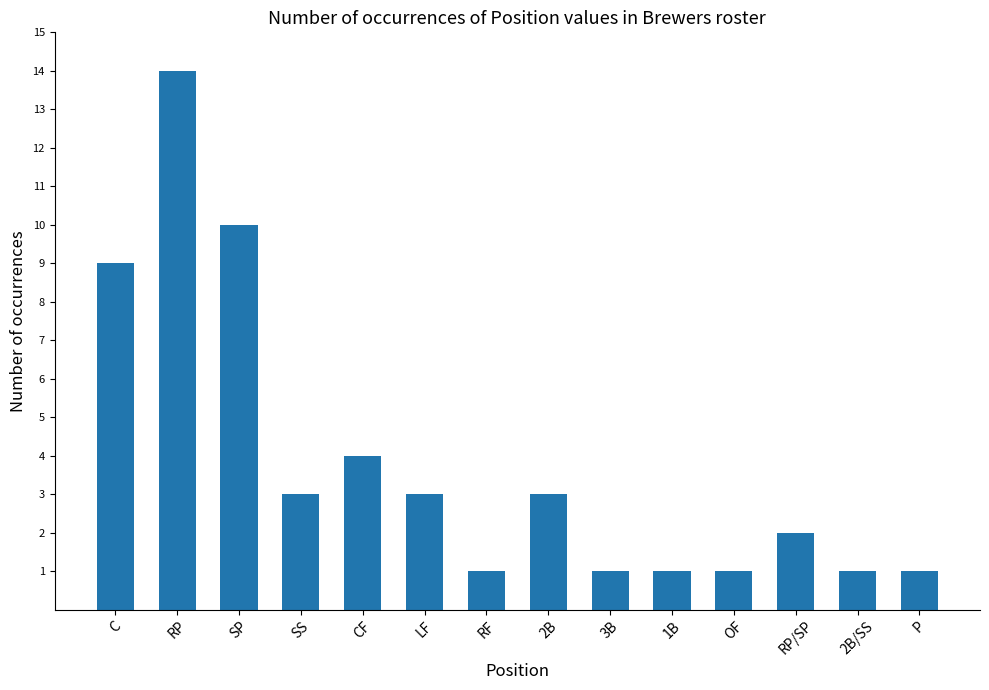

Does the chart contain any negative values?

No